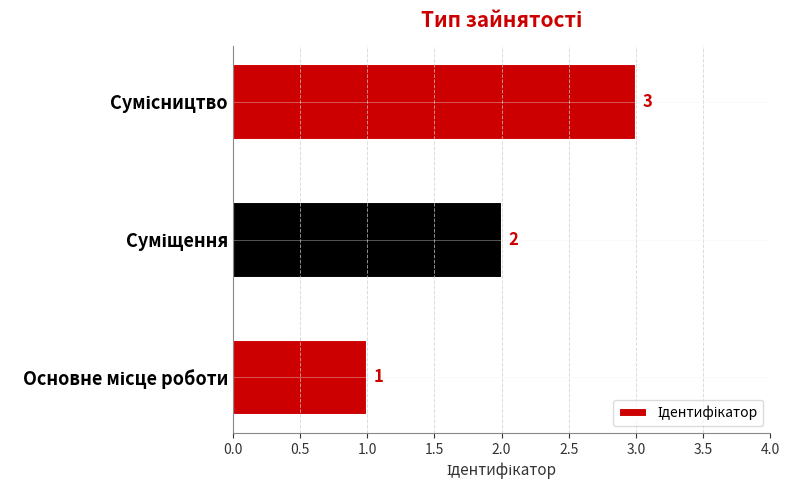

What is the maximum value shown in the chart?

3